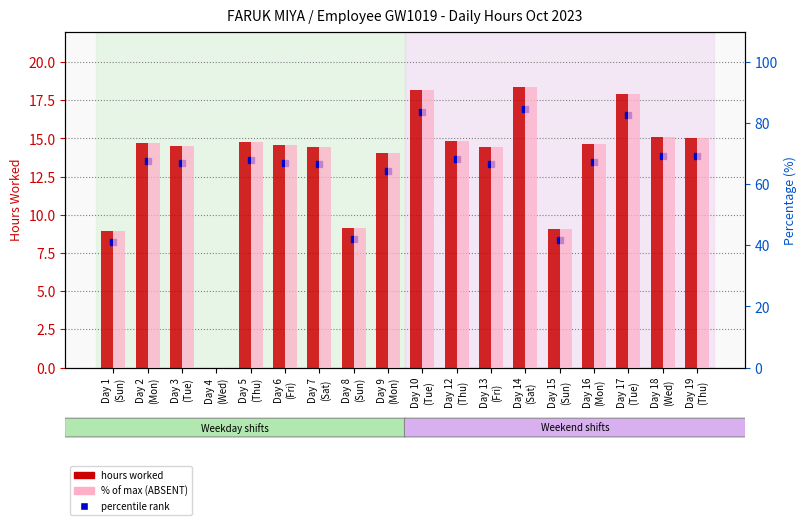

How many groups of bars are there?

18